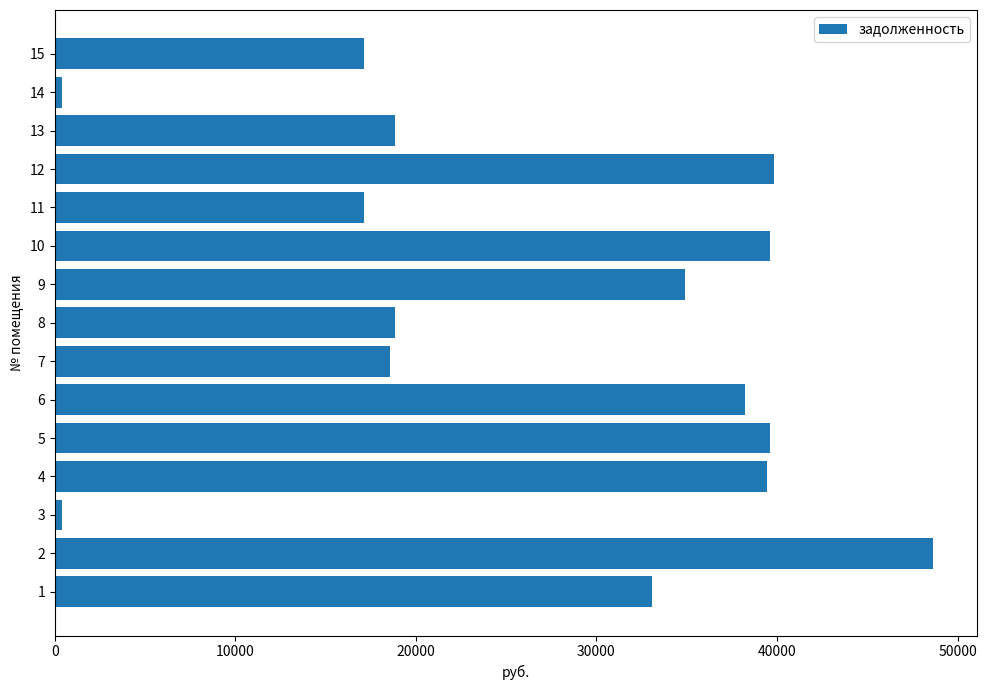

What is the maximum value shown in the chart?

48640.1